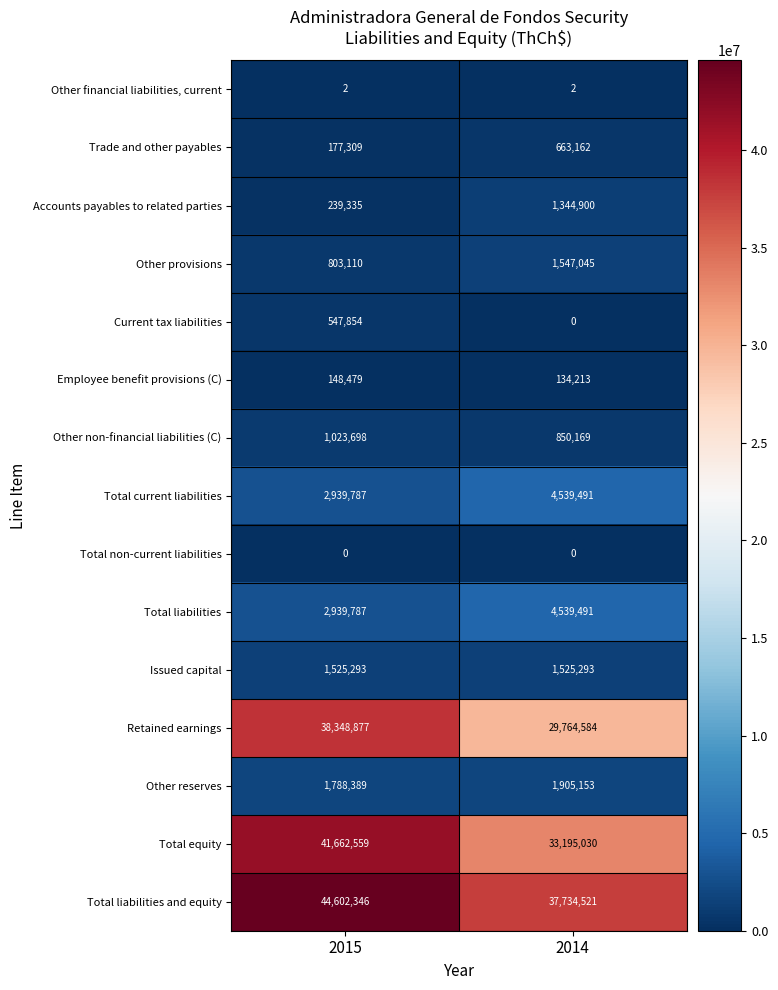

What is the approximate value of Employee benefit provisions (C) at 2015?

148479